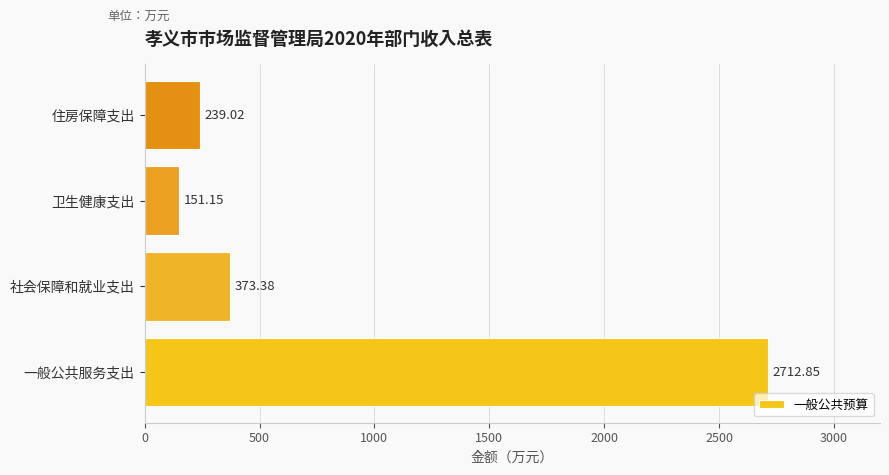

Between 社会保障和就业支出 and 卫生健康支出, which is larger?

社会保障和就业支出